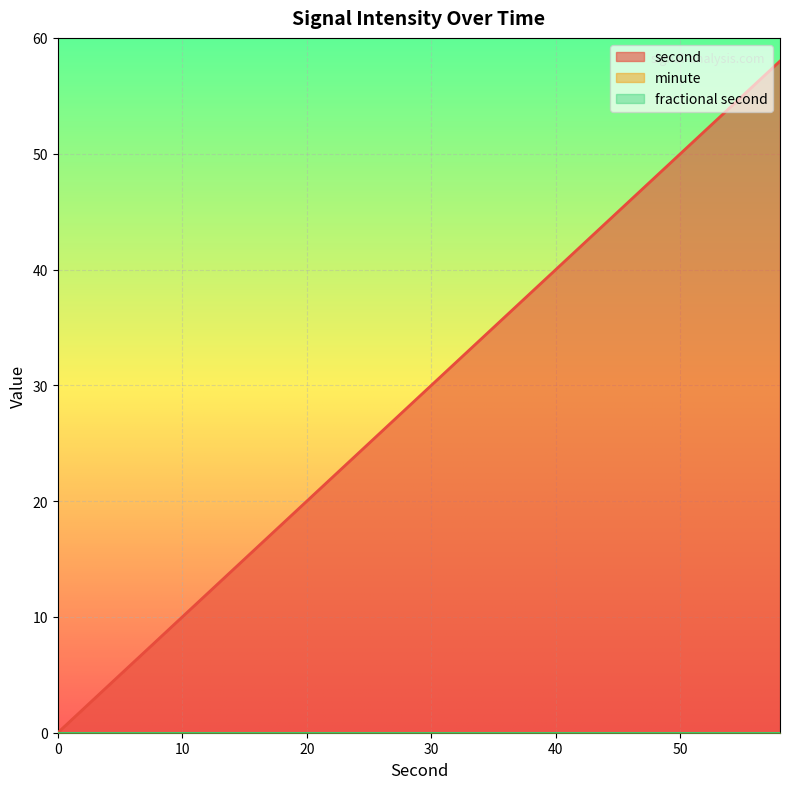

How many data points does each series have?

30